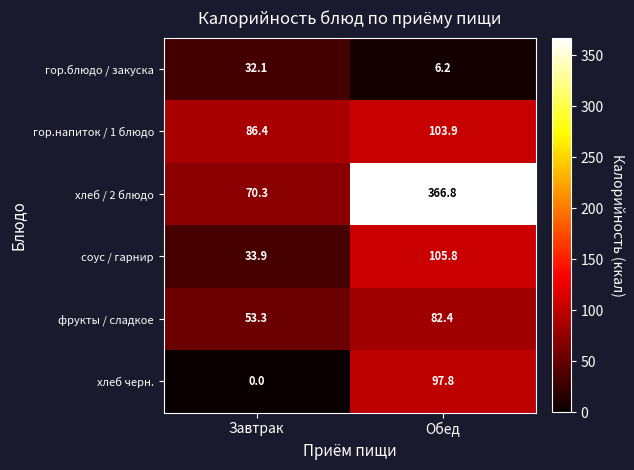

Reading left to right, list all the values displayed in this chart.

гор.блюдо / закуска: 32.1	6.2
гор.напиток / 1 блюдо: 86.4	103.9
хлеб / 2 блюдо: 70.3	366.8
соус / гарнир: 33.9	105.8
фрукты / сладкое: 53.3	82.4
хлеб черн.: 0.0	97.8